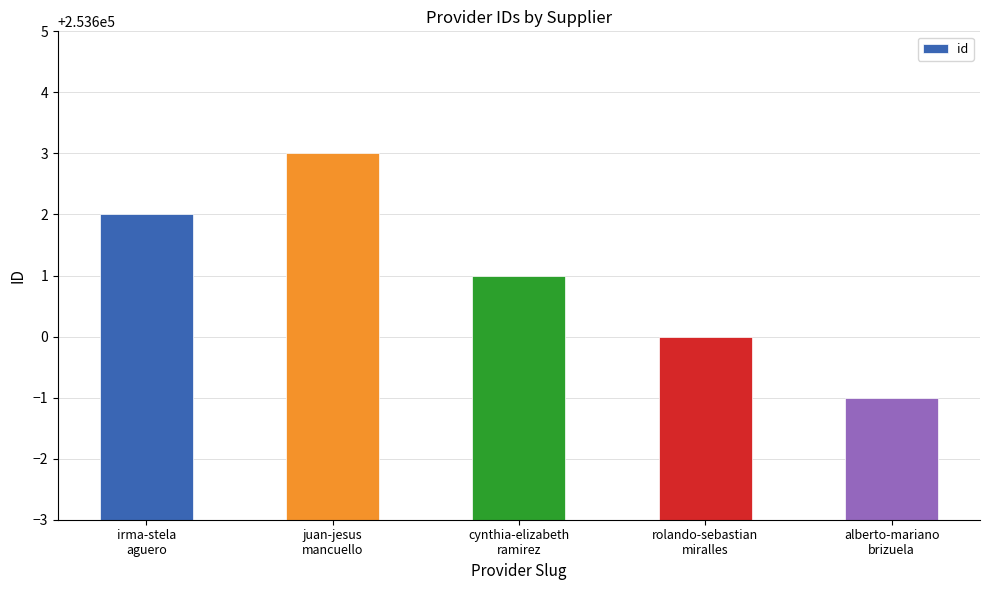

The chart shows a value of 253602 at irma-stela
aguero. True or false?

True